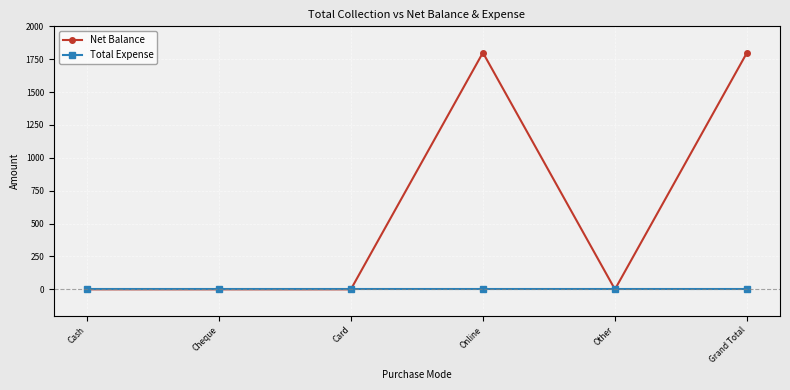

Which series changed the most between Cheque and Grand Total?

Net Balance